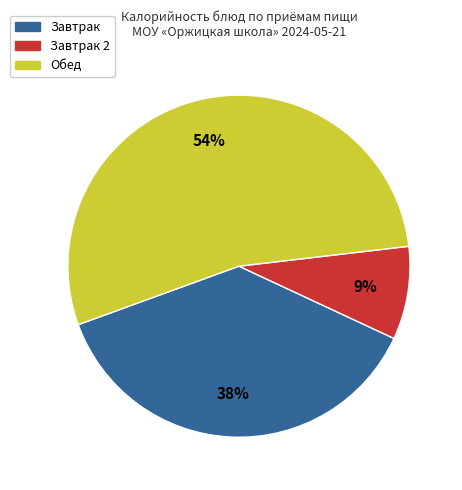

Does any single category account for the majority?

Yes